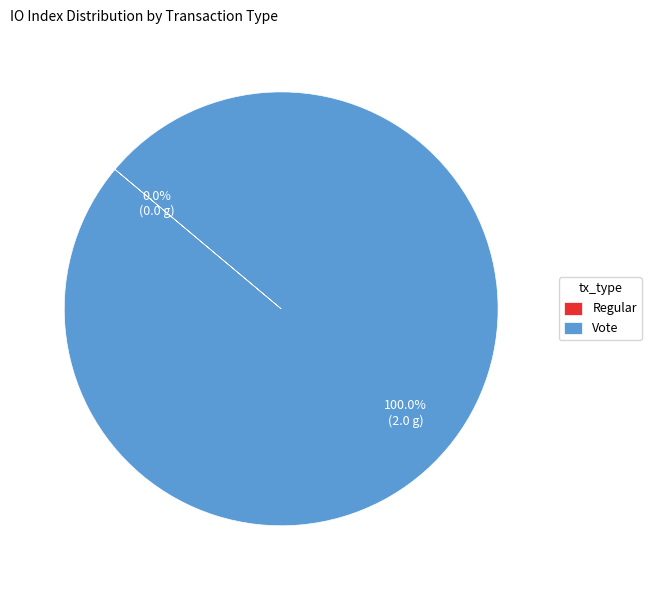

Which category has the biggest portion of the pie?

Vote